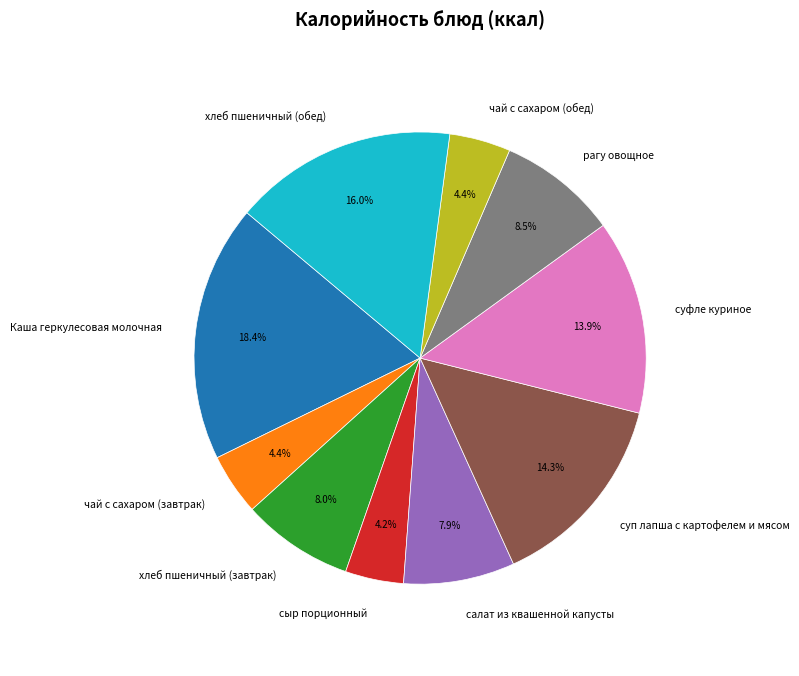

How many slices are in this pie chart?

10